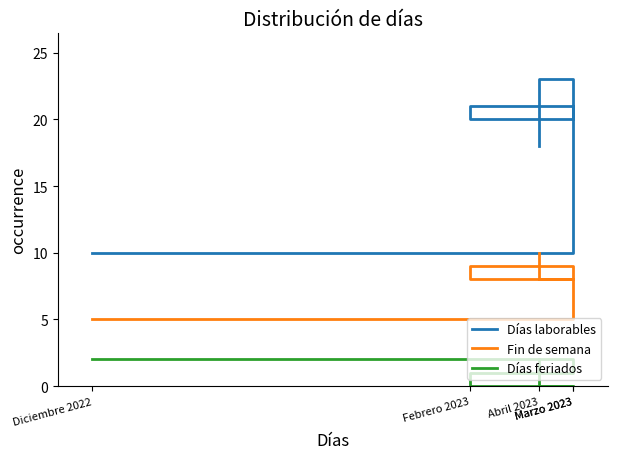

At Abril 2023, list the series in order from smallest to largest.

Días feriados, Fin de semana, Días laborables